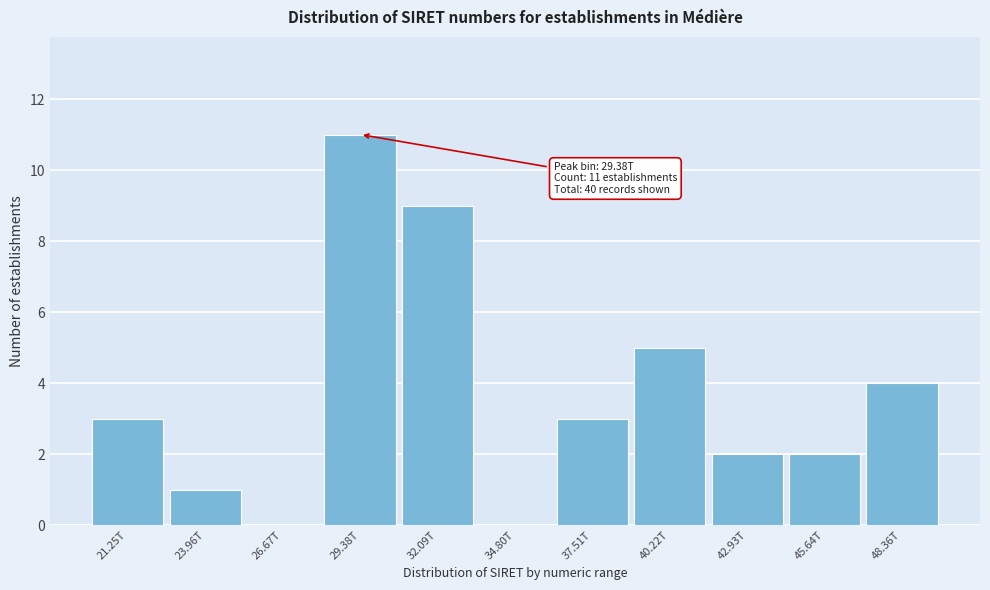

Reading left to right, extract all data points from this chart.

21.25T=3	23.96T=1	26.67T=0	29.38T=11	32.09T=9	34.80T=0	37.51T=3	40.22T=5	42.93T=2	45.64T=2	48.36T=4